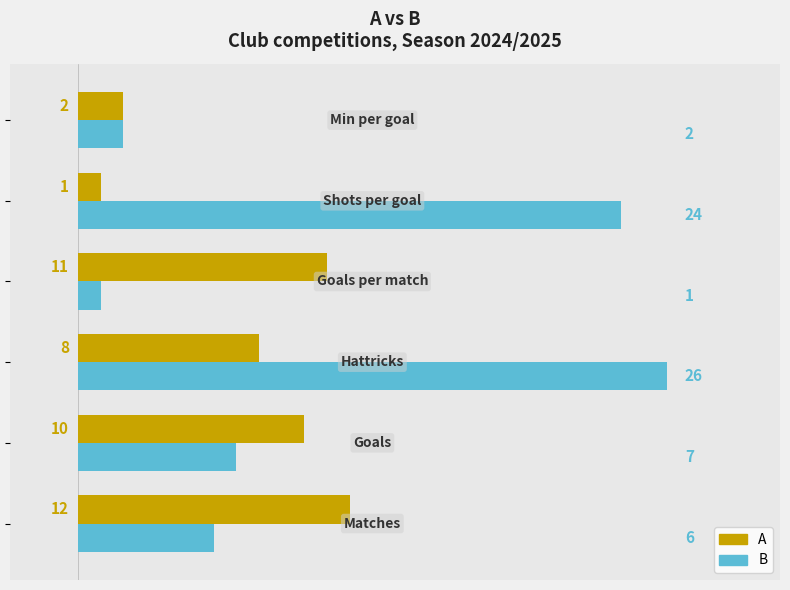

Which series has the largest range (max minus min)?

B